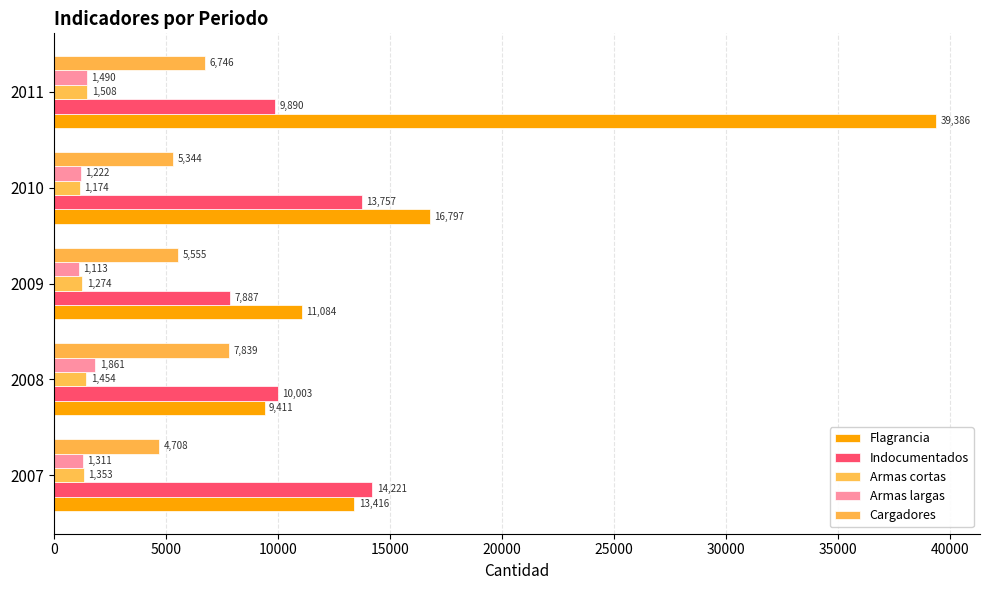

Count the number of data series in this chart.

5